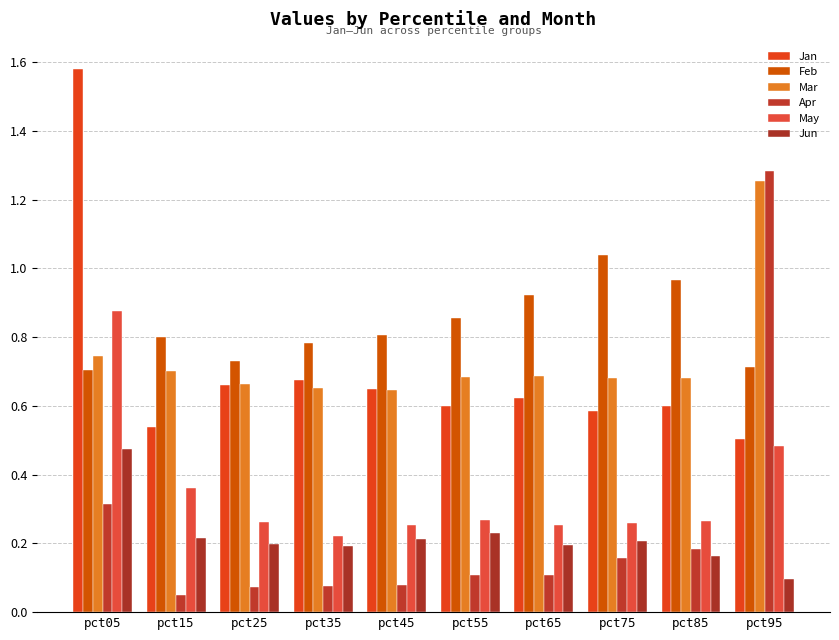

How many data points does each series have?

10